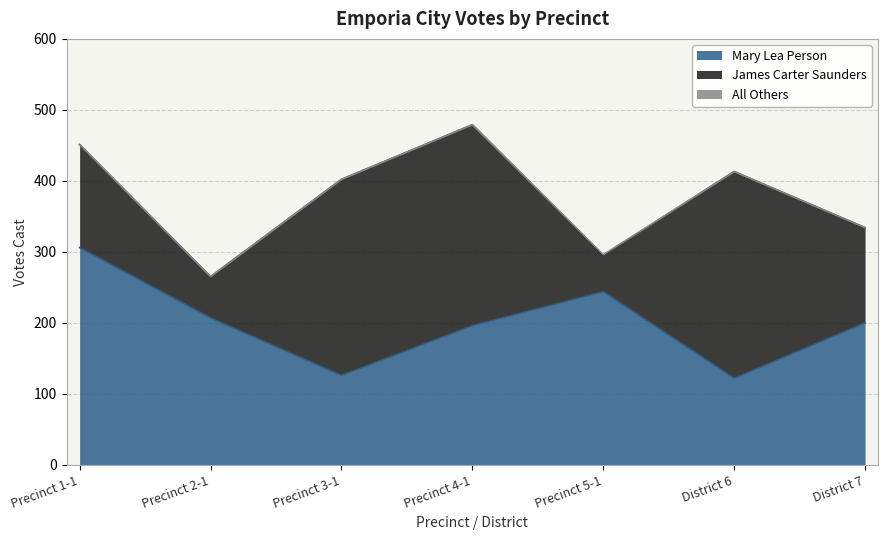

What is the difference between the maximum and minimum values in the All Others series?

1